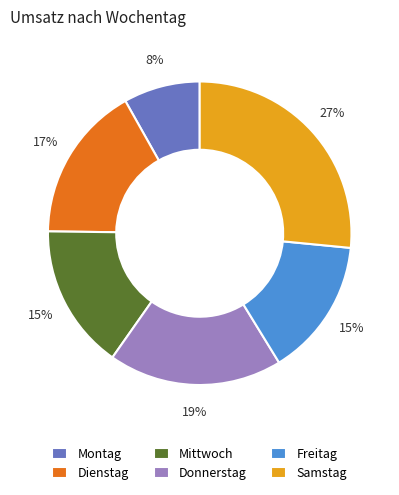

How many segments does this pie chart have?

6